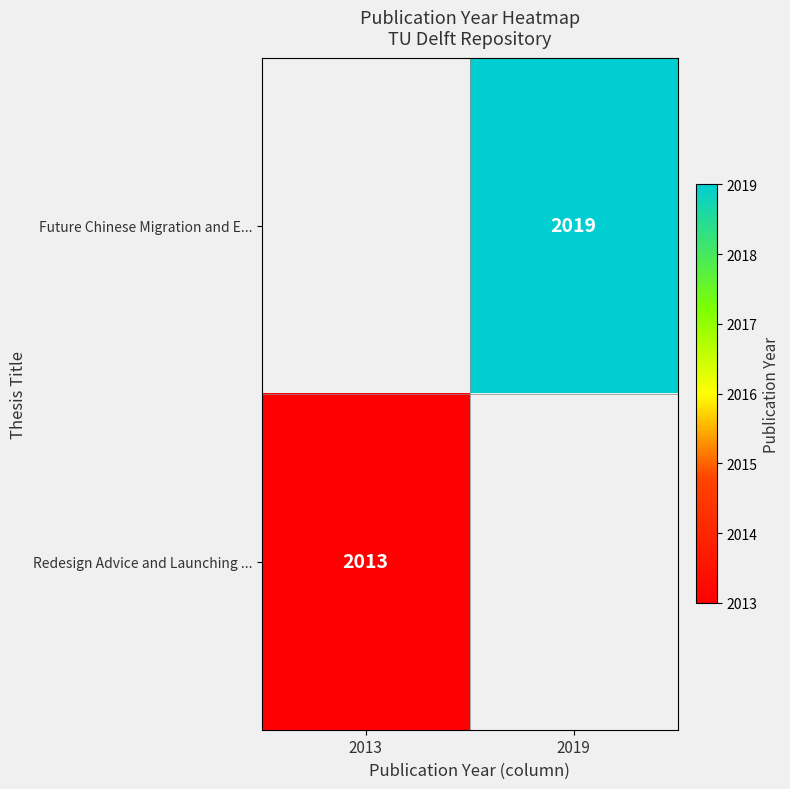

Is the value of Redesign Advice and Launching ... at 2013 greater than the value of Future Chinese Migration and E... at 2019?

No